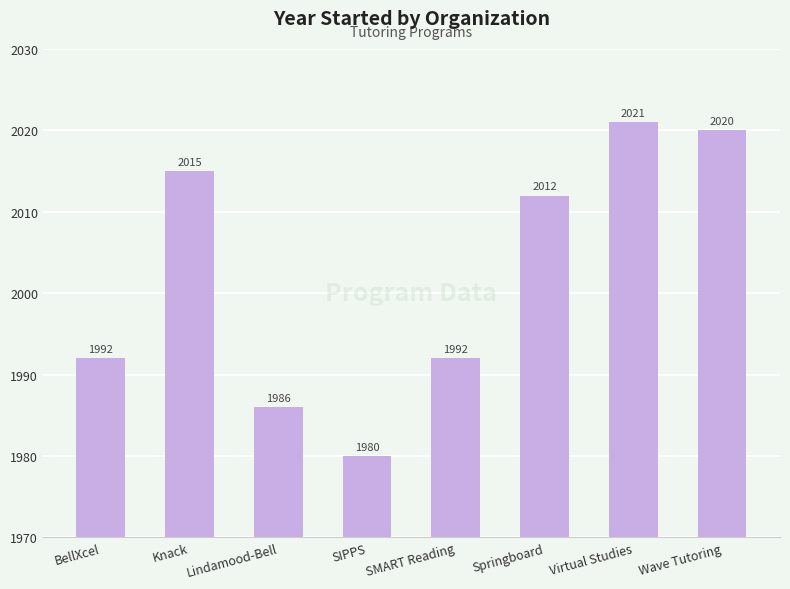

What is the ratio of the value at Knack to the value at Lindamood-Bell?

1.0